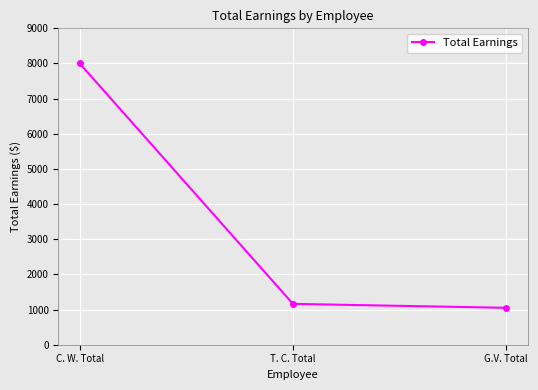

What is the difference between the maximum and second lowest values?

6838